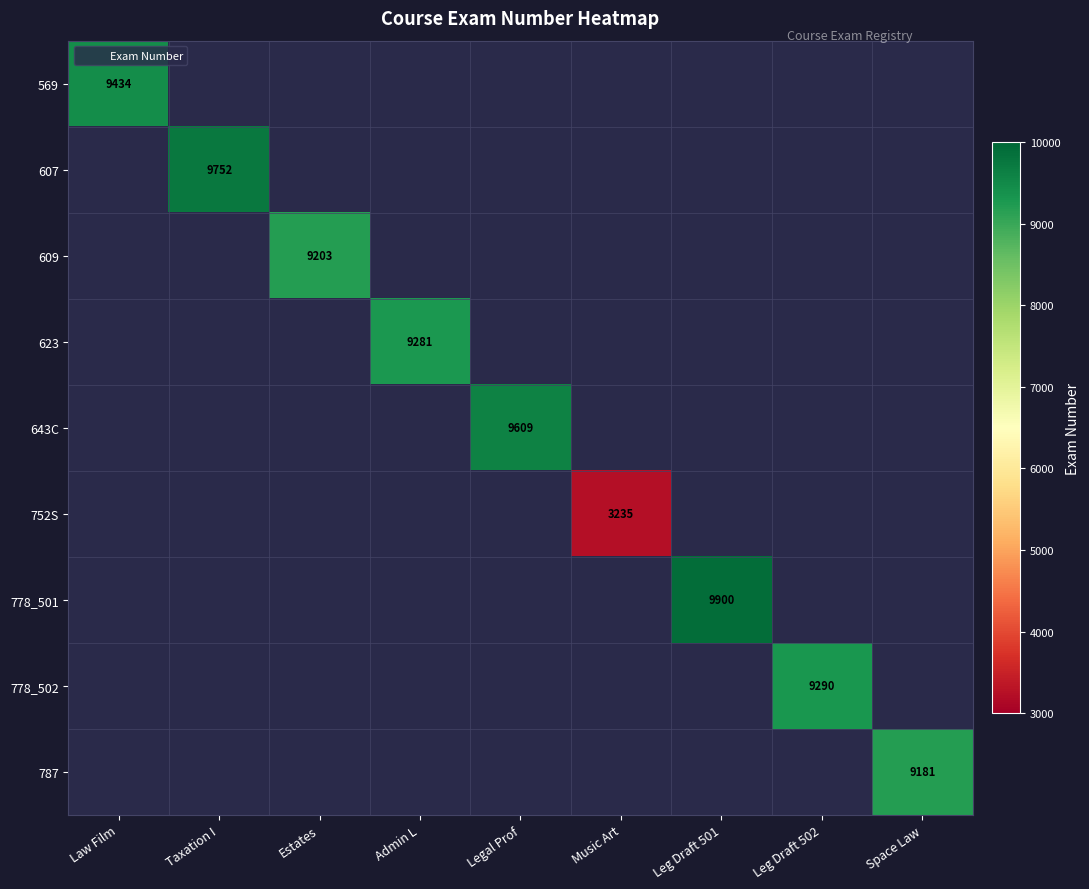

Which series has the widest spread of values?

569